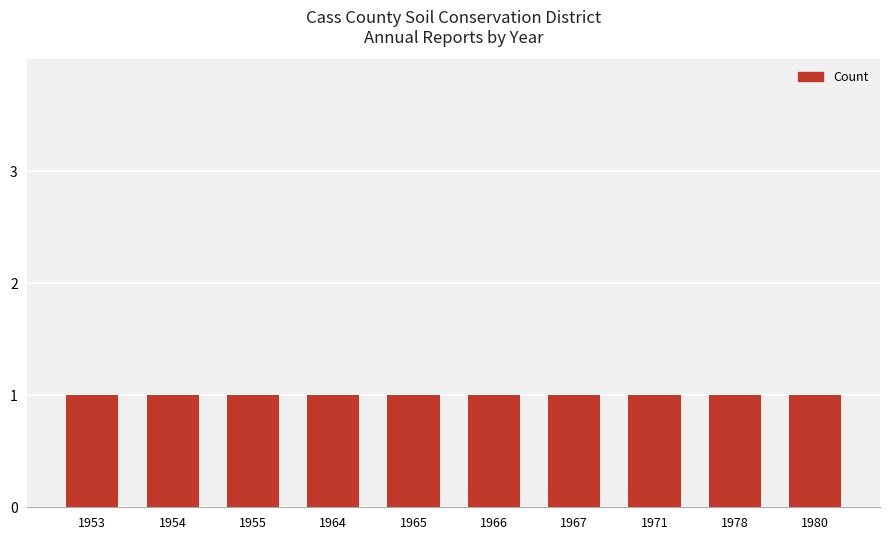

What is the difference between the values at 1971 and 1964-1965?

1